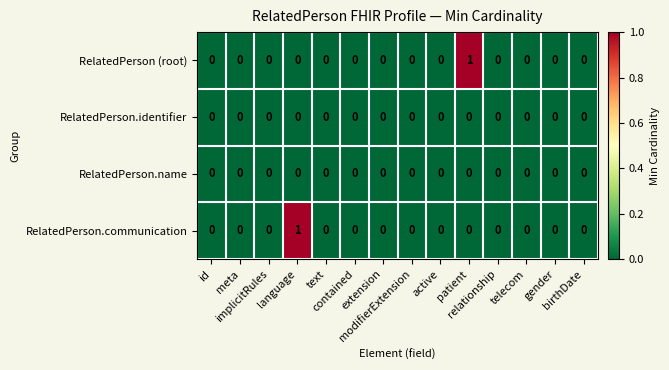

How many categories are shown in the chart?

14